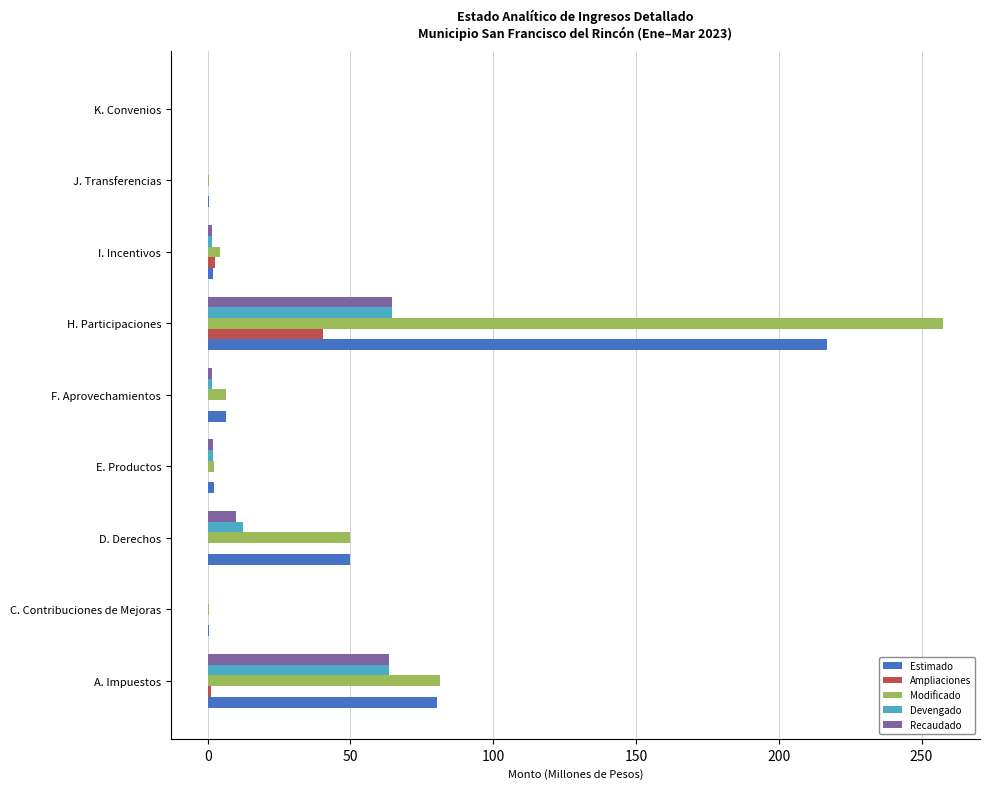

Between H. Participaciones and I. Incentivos, which series saw the biggest shift?

Modificado